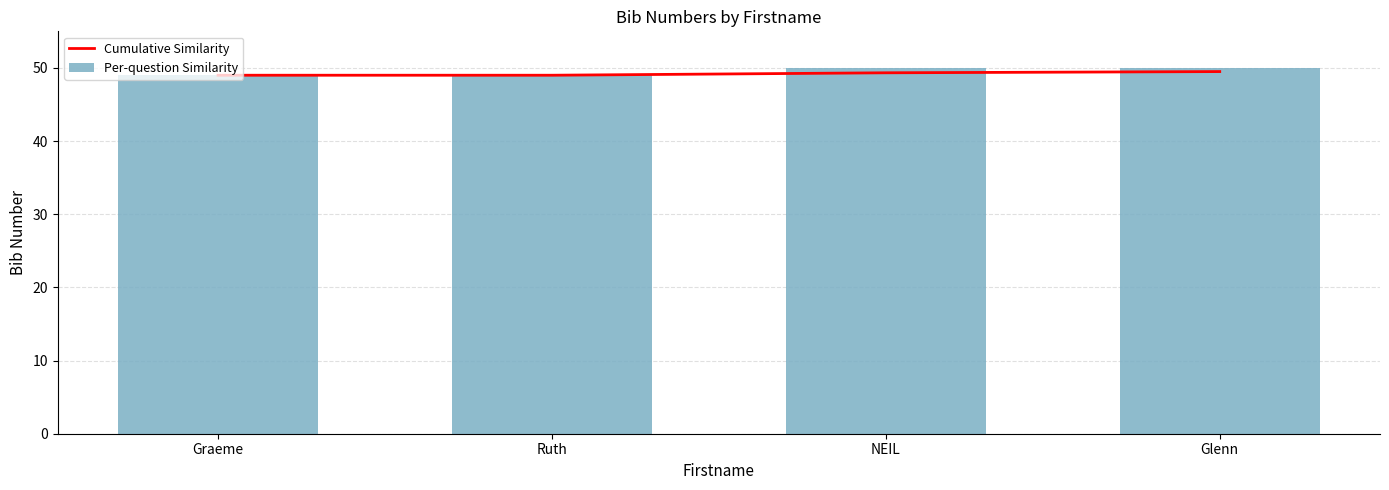

Which has a higher value, Glenn or Graeme?

Glenn